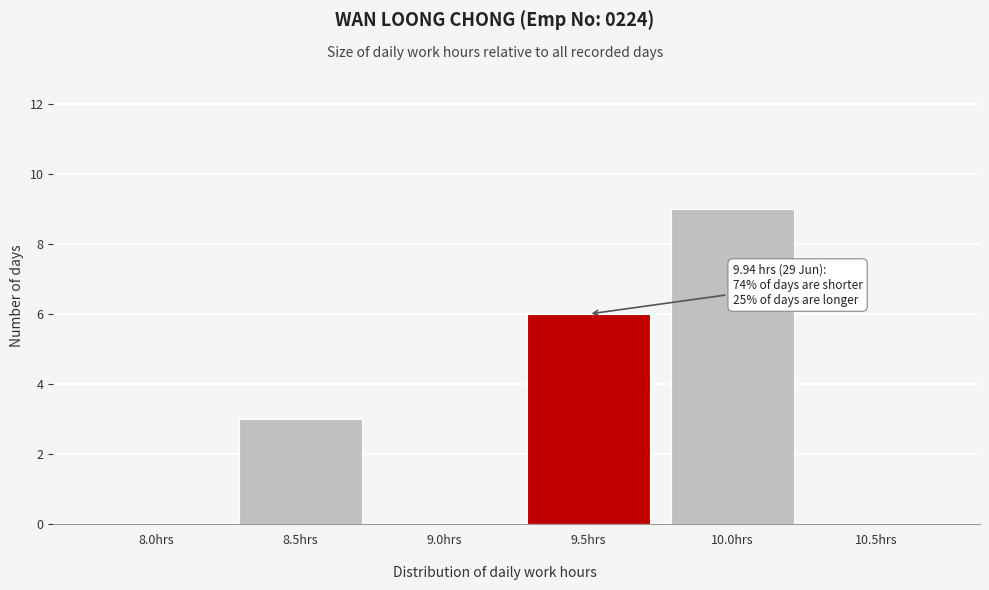

Reading left to right, what are all the values shown in this chart?

8.0hrs=0	8.5hrs=3	9.0hrs=0	9.5hrs=6	10.0hrs=9	10.5hrs=0